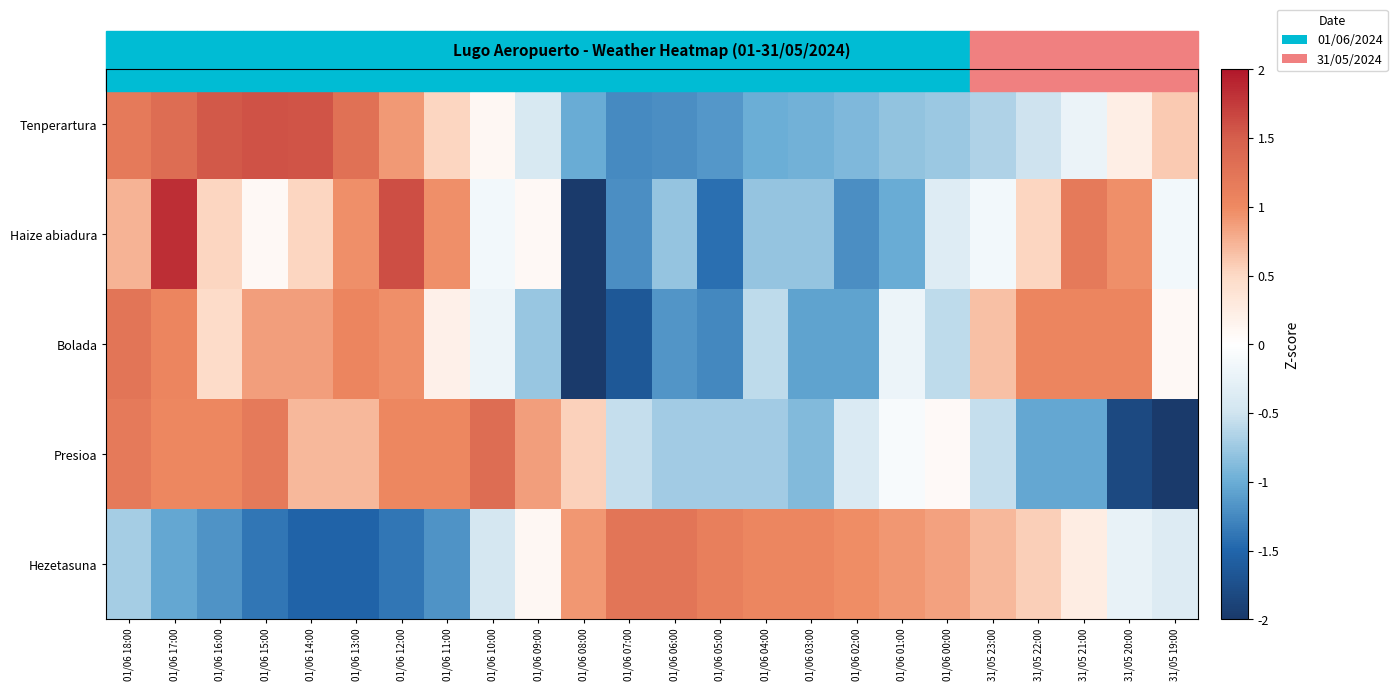

Reading left to right, what are all the values shown in this chart?

Tenperartura: 01/06 18:00=1.2	01/06 17:00=1.3	01/06 16:00=1.5	01/06 15:00=1.6	01/06 14:00=1.6	01/06 13:00=1.3	01/06 12:00=0.9	01/06 11:00=0.5	01/06 10:00=0.1	01/06 09:00=-0.4	01/06 08:00=-1.0	01/06 07:00=-1.2	01/06 06:00=-1.2	01/06 05:00=-1.2	01/06 04:00=-1.0	01/06 03:00=-1.0	01/06 02:00=-0.9	01/06 01:00=-0.8	01/06 00:00=-0.8	31/05 23:00=-0.7	31/05 22:00=-0.5	31/05 21:00=-0.2	31/05 20:00=0.2	31/05 19:00=0.6
Haize abiadura: 01/06 18:00=0.7	01/06 17:00=1.8	01/06 16:00=0.5	01/06 15:00=0.1	01/06 14:00=0.5	01/06 13:00=1.0	01/06 12:00=1.6	01/06 11:00=1.0	01/06 10:00=-0.1	01/06 09:00=0.1	01/06 08:00=-2.1	01/06 07:00=-1.2	01/06 06:00=-0.8	01/06 05:00=-1.4	01/06 04:00=-0.8	01/06 03:00=-0.8	01/06 02:00=-1.2	01/06 01:00=-1.0	01/06 00:00=-0.3	31/05 23:00=-0.1	31/05 22:00=0.5	31/05 21:00=1.2	31/05 20:00=1.0	31/05 19:00=-0.1
Bolada: 01/06 18:00=1.2	01/06 17:00=1.1	01/06 16:00=0.5	01/06 15:00=0.9	01/06 14:00=0.9	01/06 13:00=1.1	01/06 12:00=1.0	01/06 11:00=0.2	01/06 10:00=-0.2	01/06 09:00=-0.8	01/06 08:00=-2.1	01/06 07:00=-1.6	01/06 06:00=-1.2	01/06 05:00=-1.3	01/06 04:00=-0.6	01/06 03:00=-1.1	01/06 02:00=-1.1	01/06 01:00=-0.2	01/06 00:00=-0.6	31/05 23:00=0.7	31/05 22:00=1.1	31/05 21:00=1.1	31/05 20:00=1.1	31/05 19:00=0.1
Presioa: 01/06 18:00=1.2	01/06 17:00=1.0	01/06 16:00=1.0	01/06 15:00=1.2	01/06 14:00=0.7	01/06 13:00=0.7	01/06 12:00=1.0	01/06 11:00=1.0	01/06 10:00=1.3	01/06 09:00=0.9	01/06 08:00=0.5	01/06 07:00=-0.6	01/06 06:00=-0.7	01/06 05:00=-0.7	01/06 04:00=-0.7	01/06 03:00=-0.9	01/06 02:00=-0.4	01/06 01:00=-0.1	01/06 00:00=0.1	31/05 23:00=-0.6	31/05 22:00=-1.0	31/05 21:00=-1.0	31/05 20:00=-1.8	31/05 19:00=-2.1
Hezetasuna: 01/06 18:00=-0.7	01/06 17:00=-1.0	01/06 16:00=-1.2	01/06 15:00=-1.4	01/06 14:00=-1.5	01/06 13:00=-1.5	01/06 12:00=-1.4	01/06 11:00=-1.2	01/06 10:00=-0.4	01/06 09:00=0.1	01/06 08:00=0.9	01/06 07:00=1.2	01/06 06:00=1.2	01/06 05:00=1.1	01/06 04:00=1.0	01/06 03:00=1.0	01/06 02:00=1.0	01/06 01:00=0.9	01/06 00:00=0.8	31/05 23:00=0.7	31/05 22:00=0.6	31/05 21:00=0.2	31/05 20:00=-0.2	31/05 19:00=-0.4